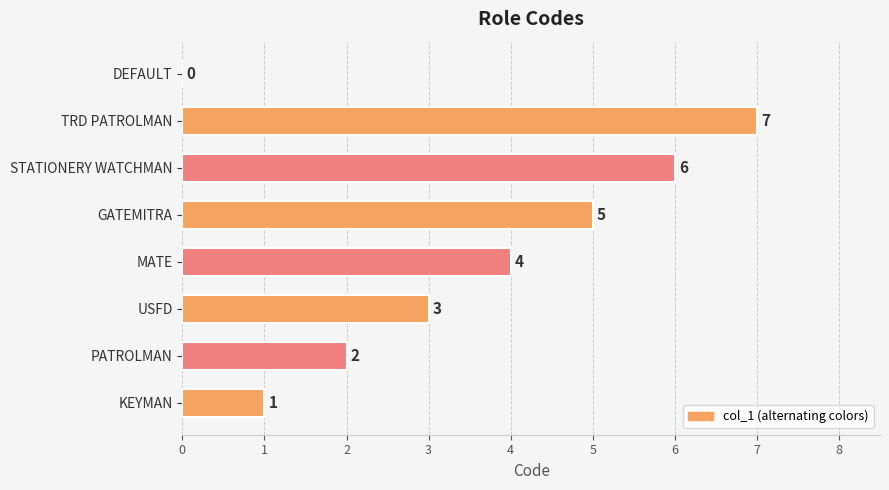

Reading bottom to top, list all the values displayed in this chart.

KEYMAN=1	PATROLMAN=2	USFD=3	MATE=4	GATEMITRA=5	STATIONERY WATCHMAN=6	TRD PATROLMAN=7	DEFAULT=0